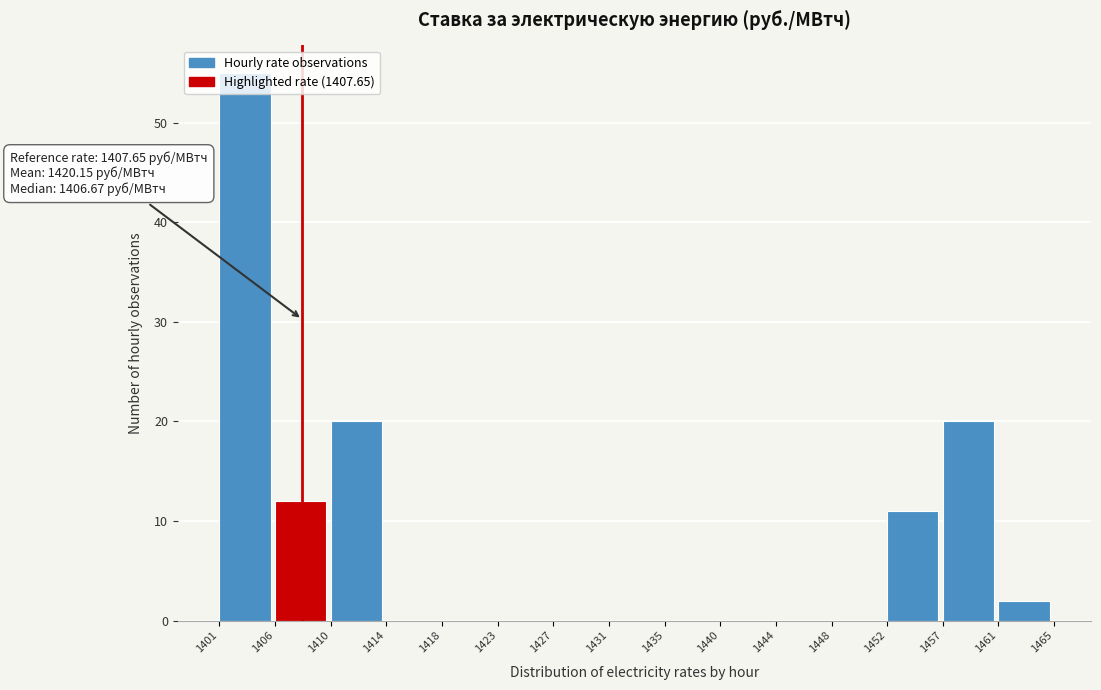

Which range on the x-axis has the tallest bar?

1401 to 1406